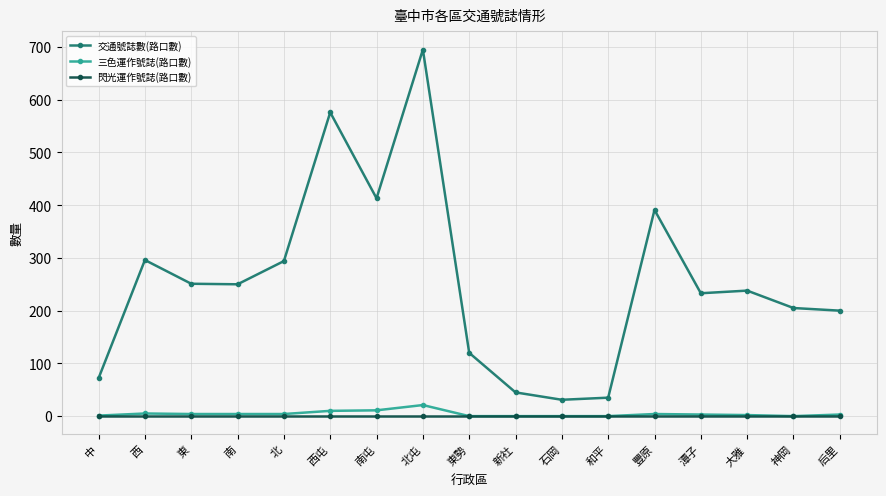

What is the spread (max minus min) of values at 新社?

45